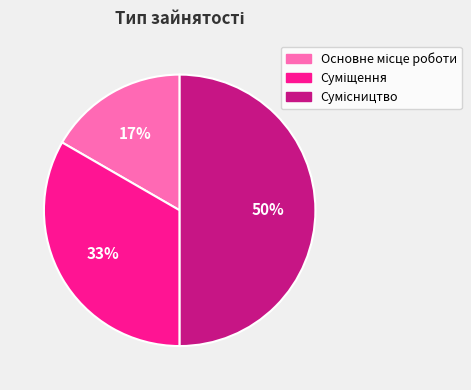

To the nearest percent, what is the average slice percentage?

33%